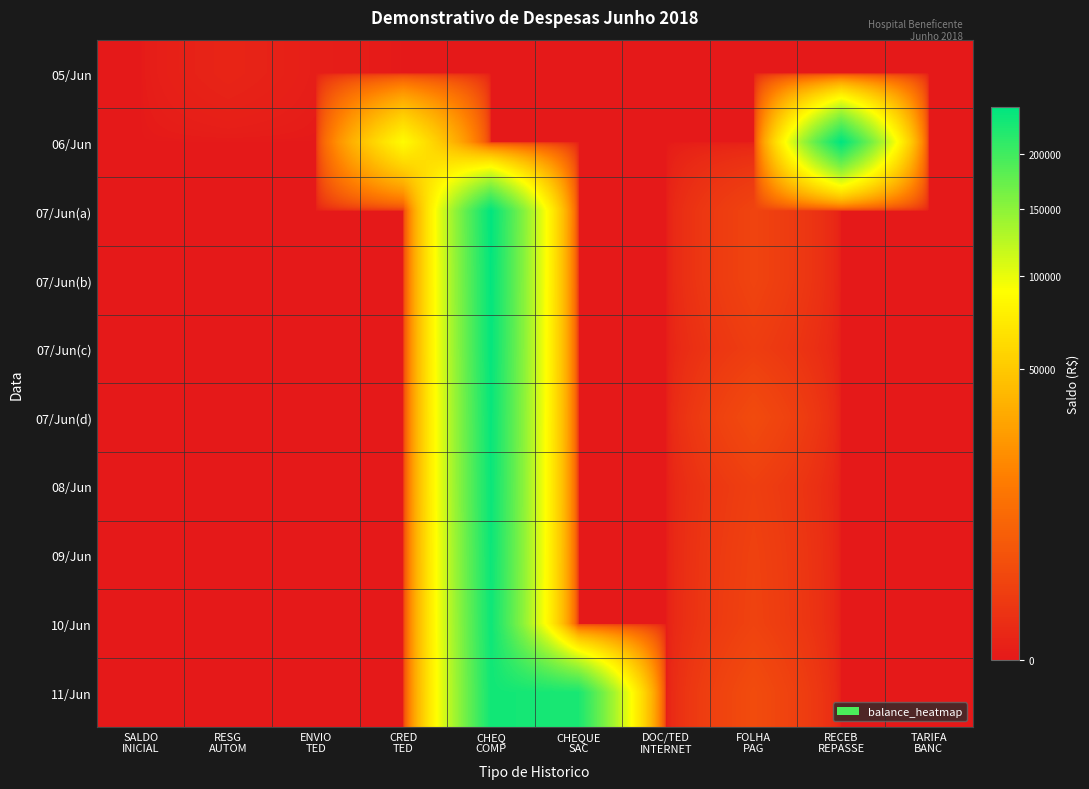

Between CHEQUE
SAC and RESG
AUTOM, which is larger?

RESG
AUTOM